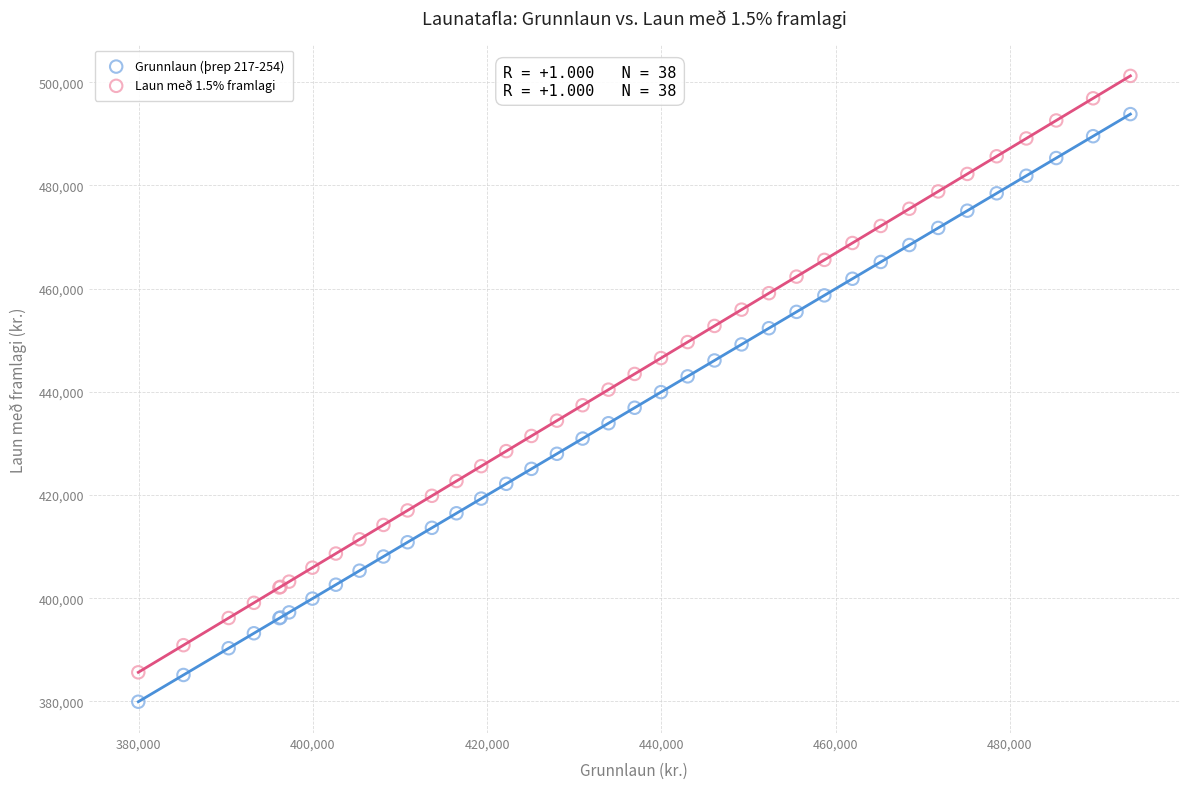

Which series reaches the minimum Y coordinate?

Grunnlaun (þrep 217-254)